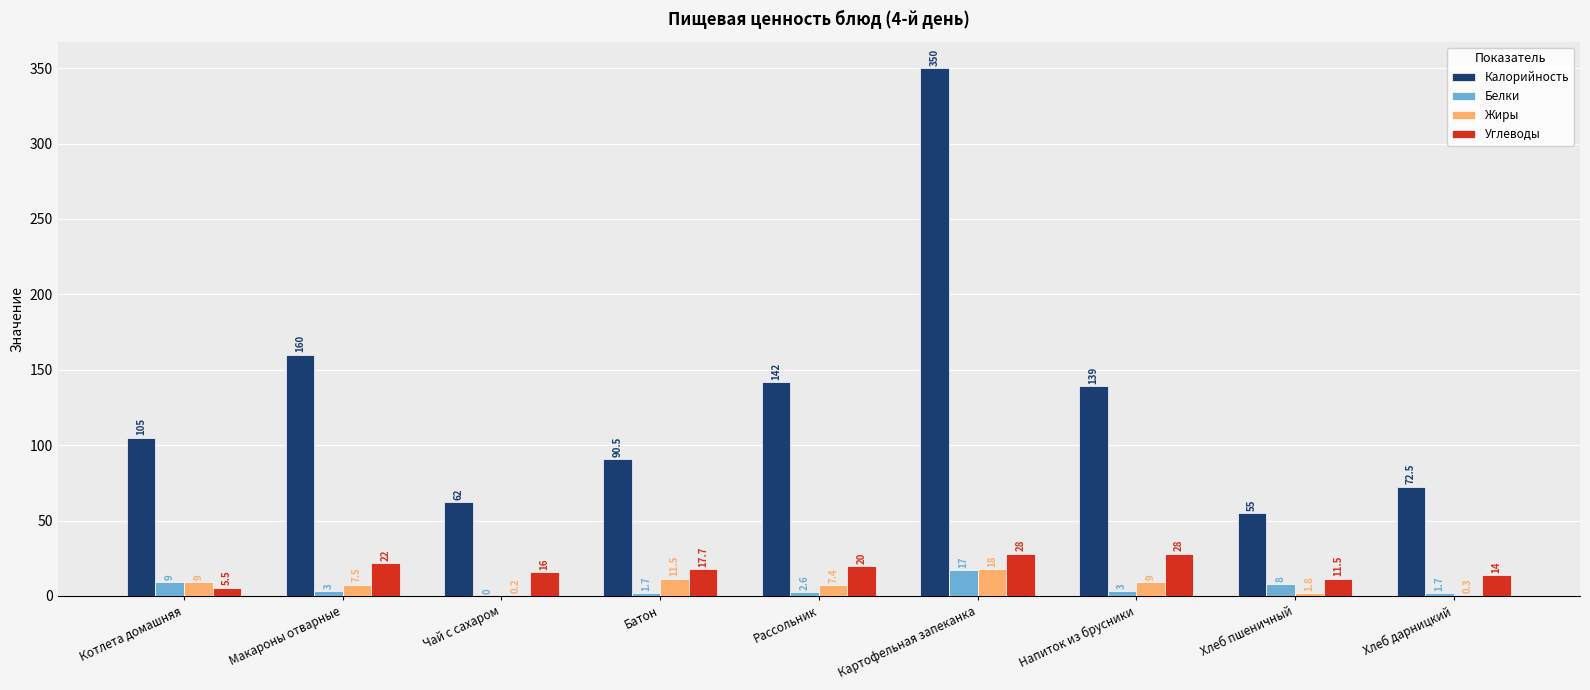

Between Рассольник and Хлеб дарницкий, which series saw the biggest shift?

Калорийность